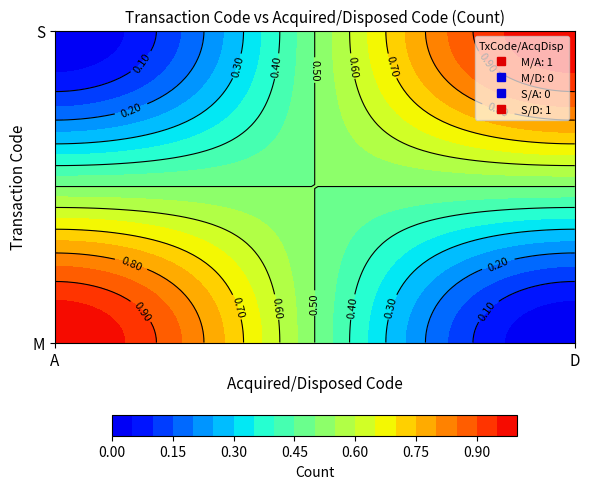

Is the value of M at D greater than the value of S at A?

No